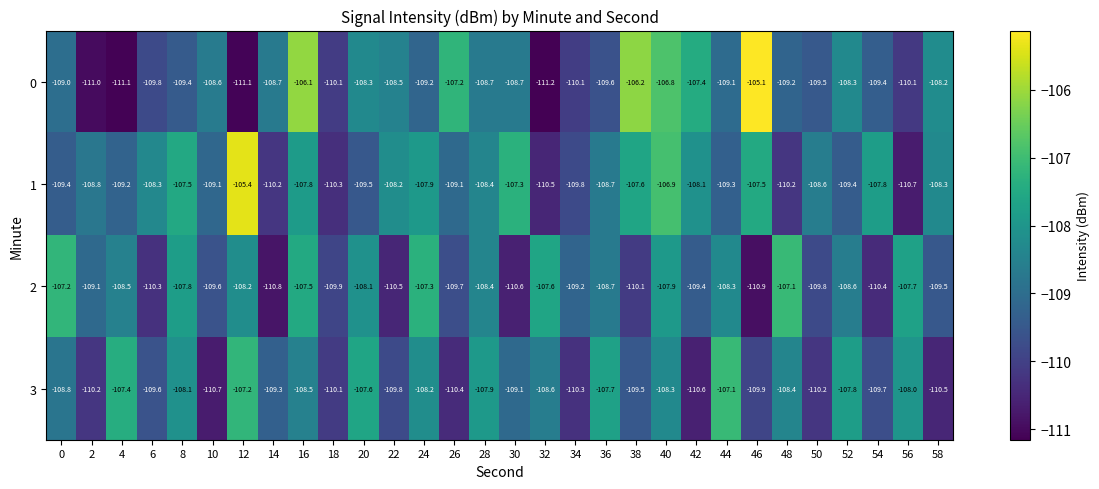

The 1 series shows -109.5 at 20. True or false?

True